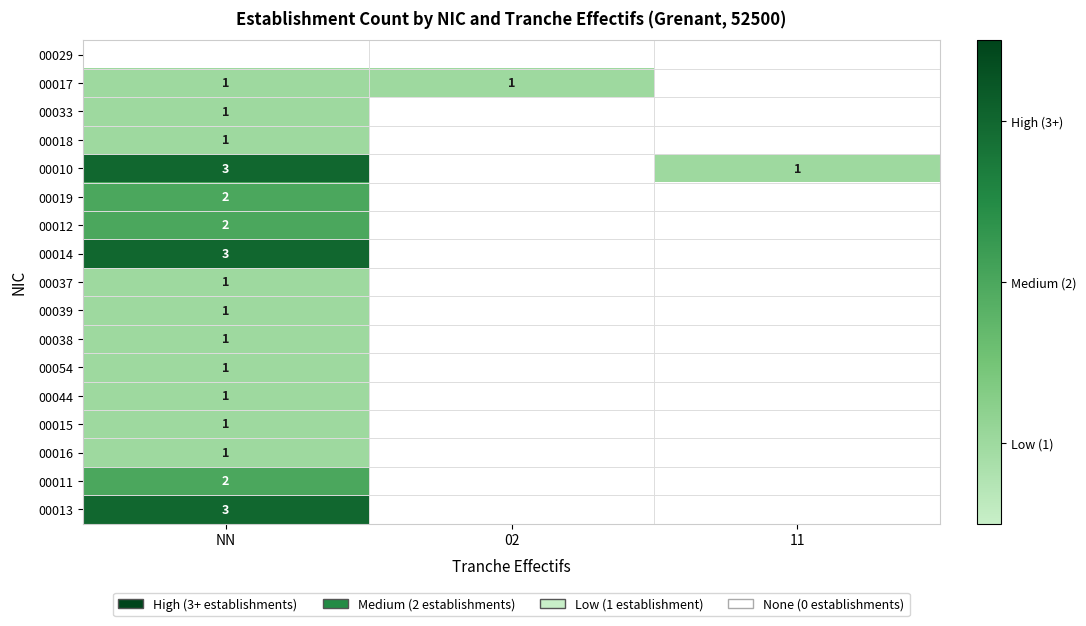

The 00018 series shows 1 at NN. True or false?

True